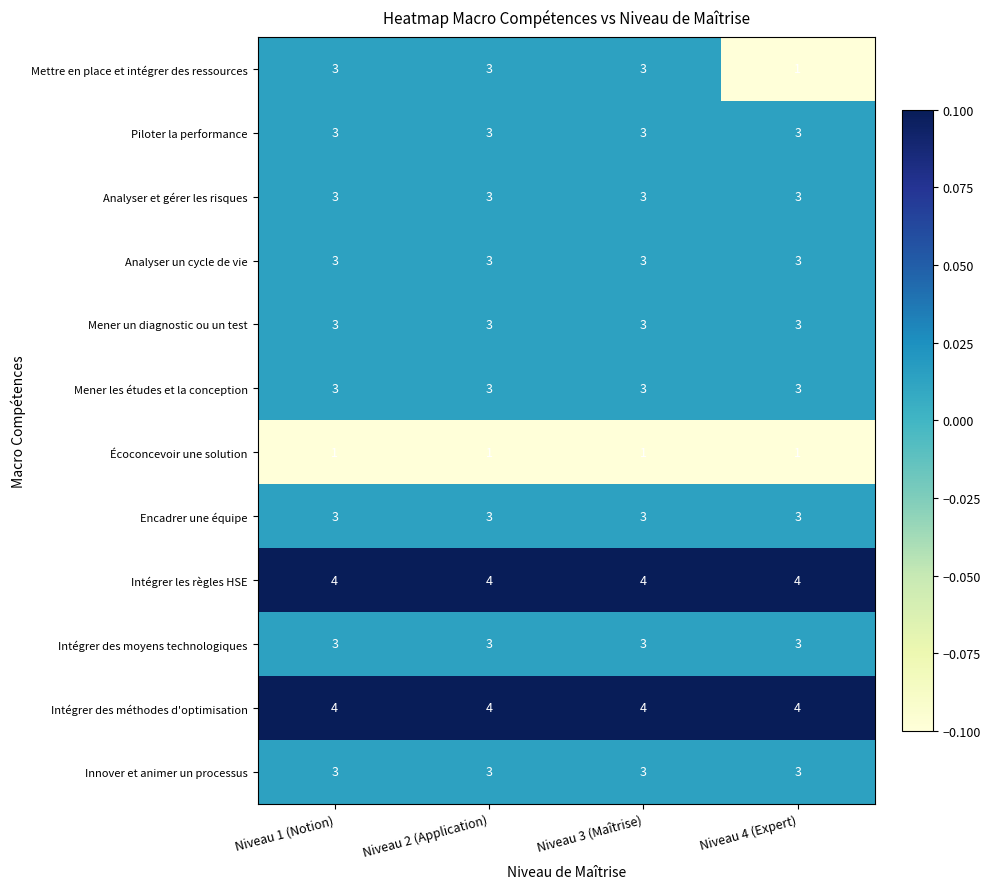

What is the total value across all series at Niveau 1 (Notion)?

36